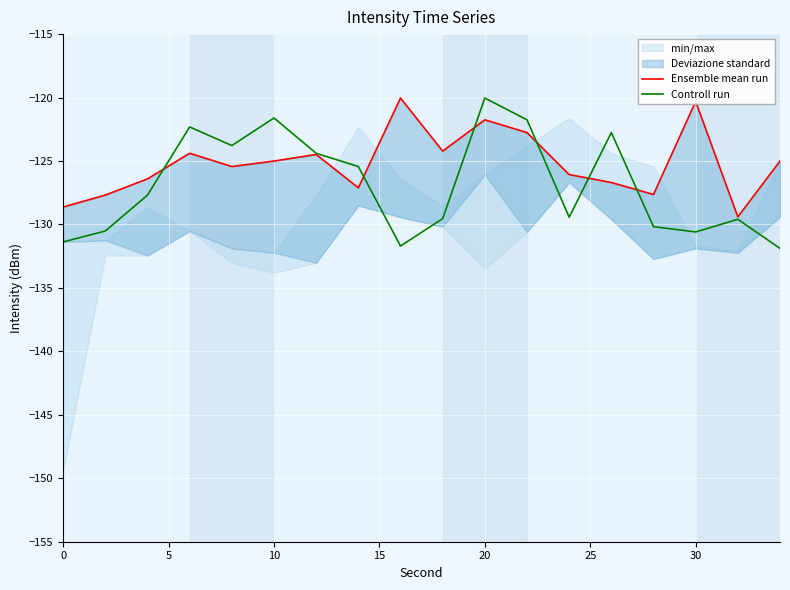

The value of Controll run at 30 is -130.6. True or false?

True